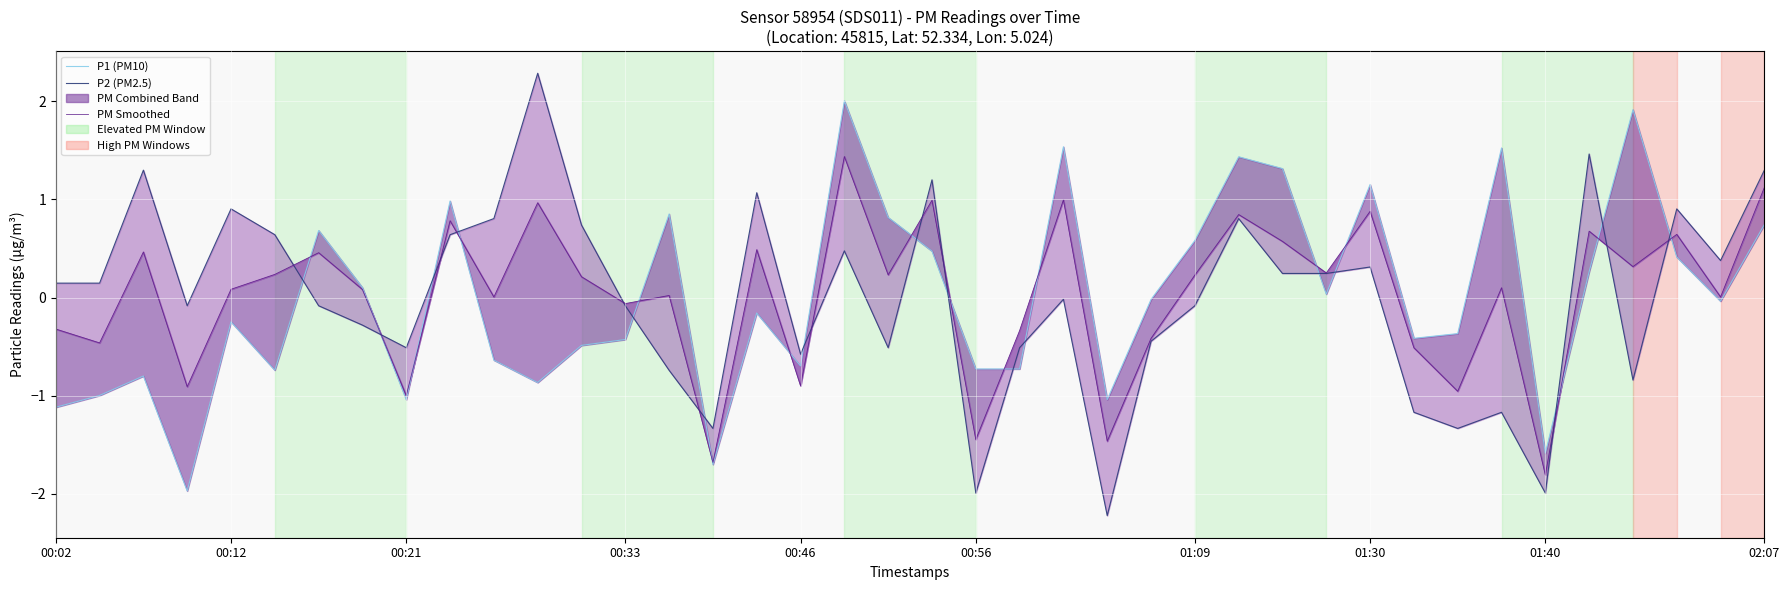

What is the difference between the maximum and second lowest values in the PM Smoothed series?

3.1